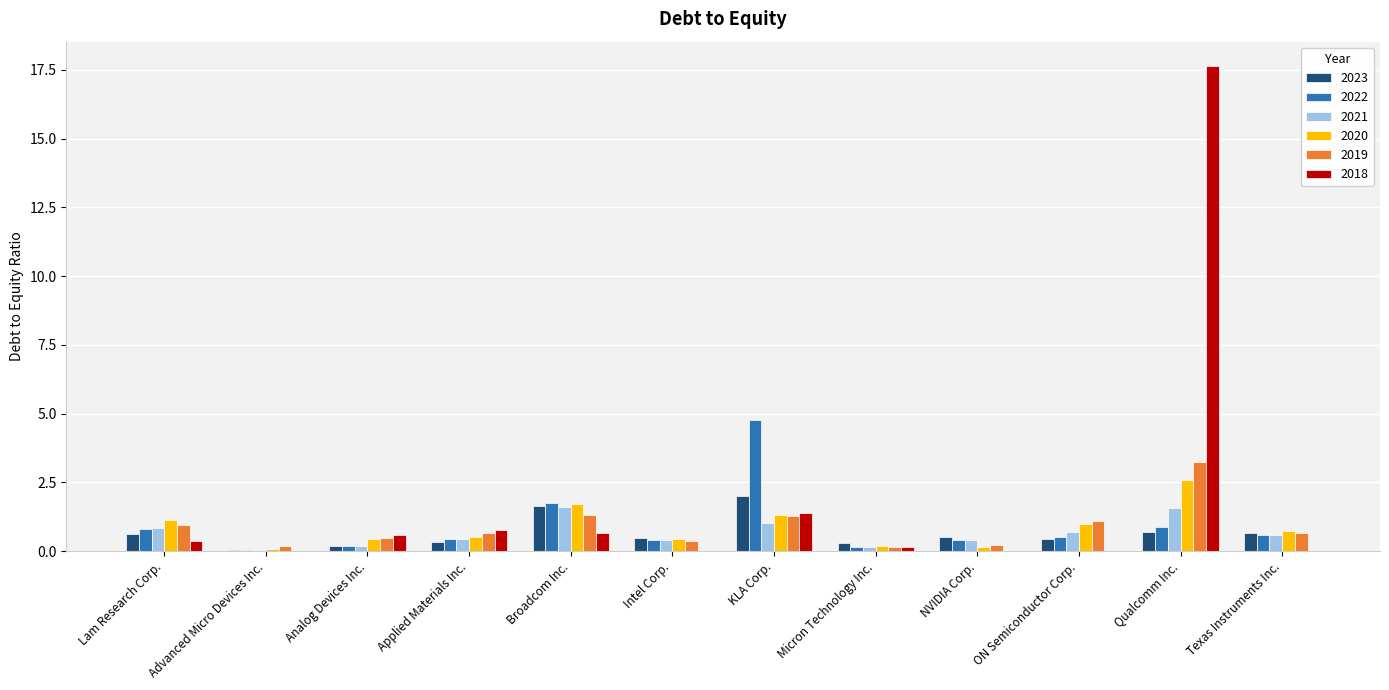

Between Broadcom Inc. and KLA Corp., which series saw the biggest shift?

2022